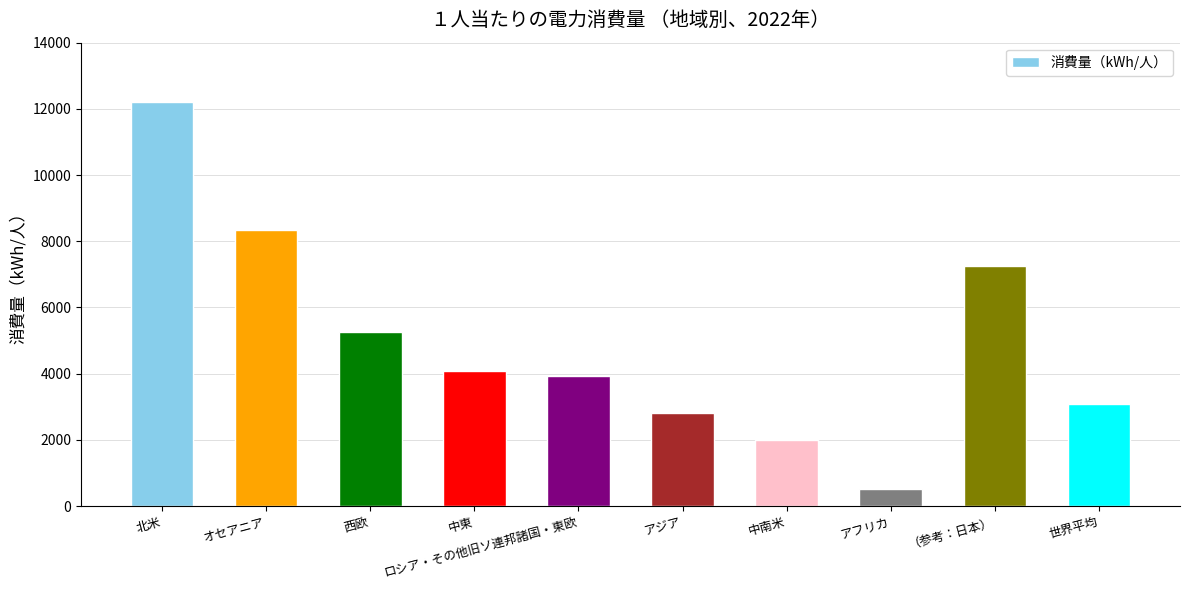

What is the maximum value shown in the chart?

12204.7